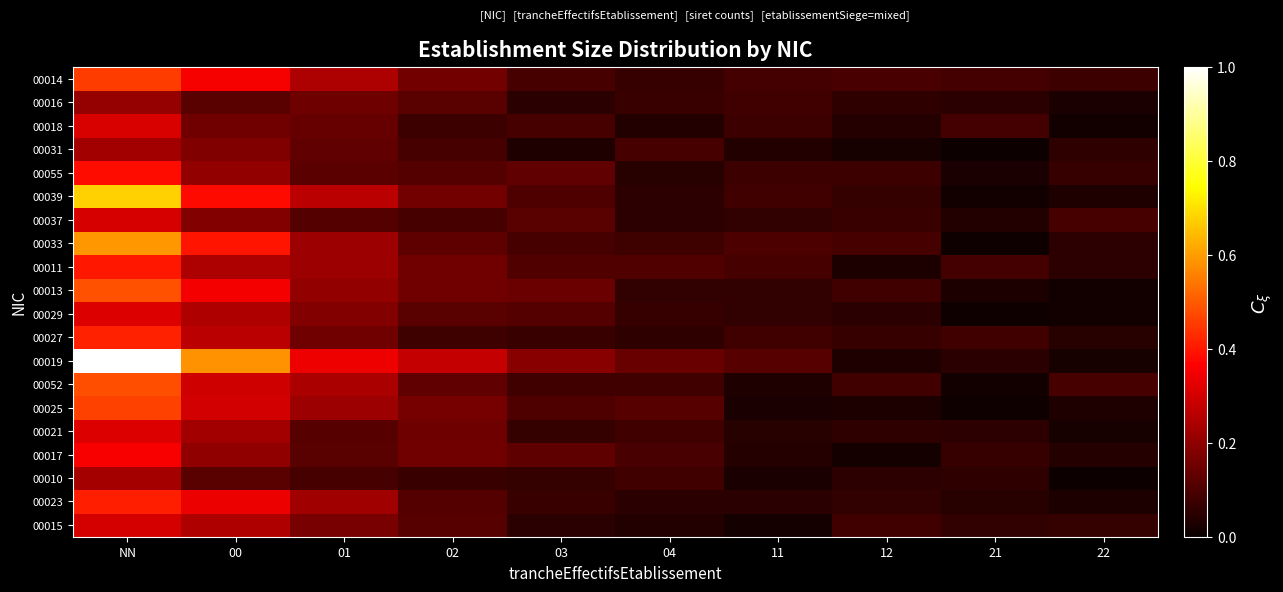

Which category has the lowest value across all series?

22